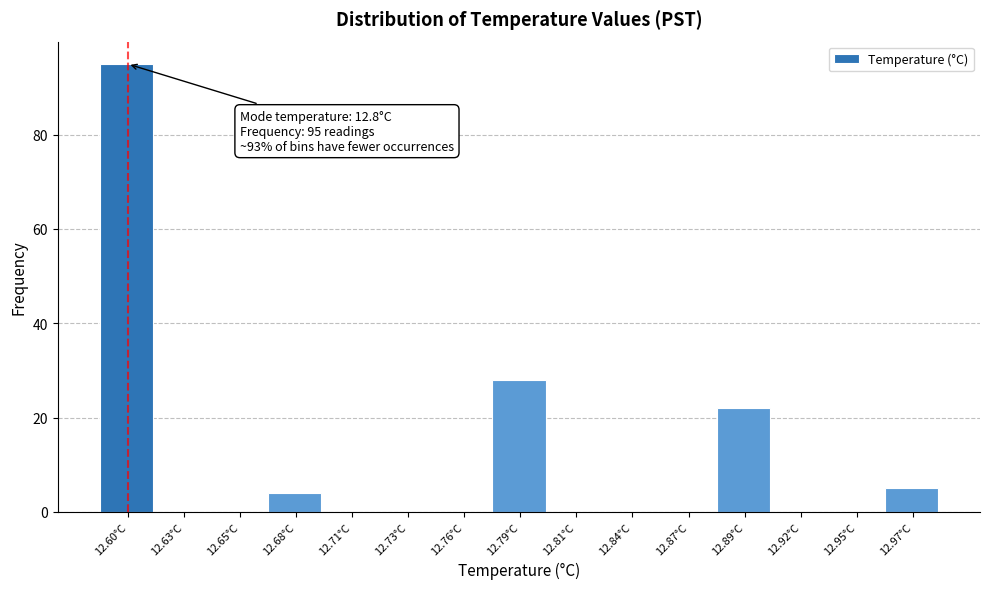

Reading left to right, transcribe all the data shown in this chart.

12.60°C=95	12.63°C=0	12.65°C=0	12.68°C=4	12.71°C=0	12.73°C=0	12.76°C=0	12.79°C=28	12.81°C=0	12.84°C=0	12.87°C=0	12.89°C=22	12.92°C=0	12.95°C=0	12.97°C=5